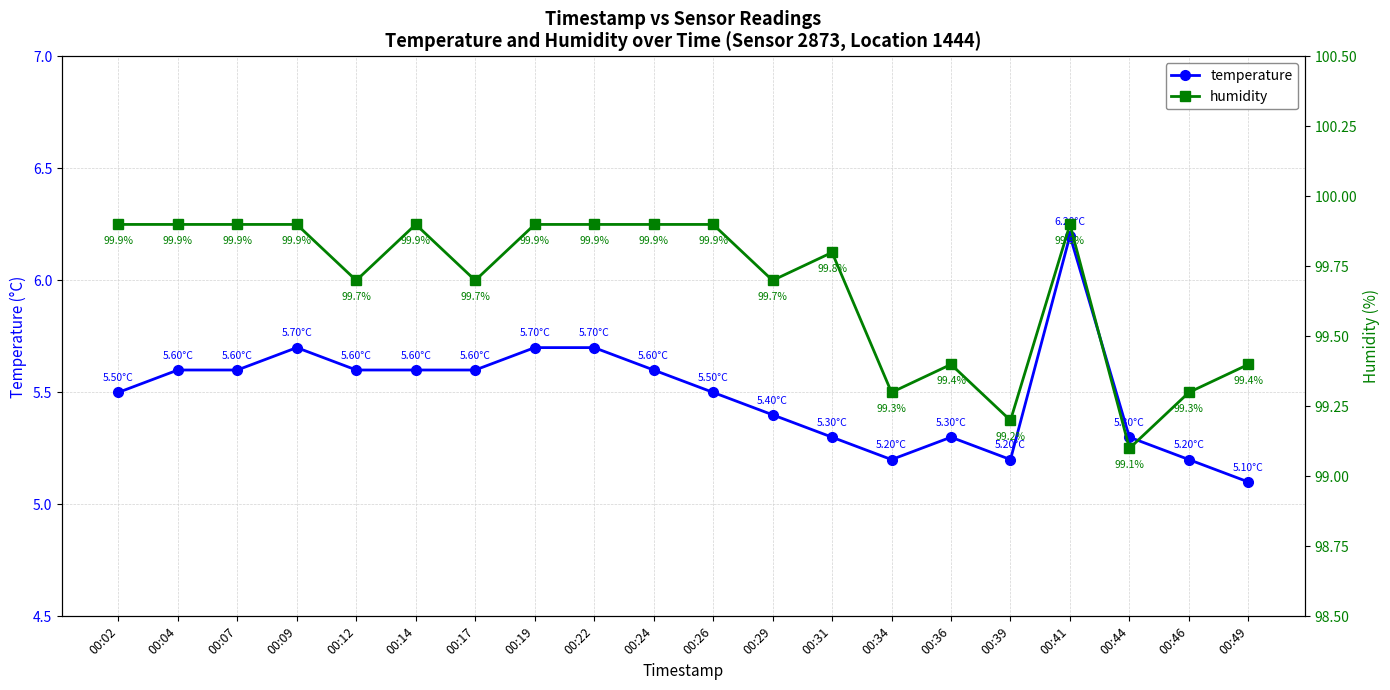

What is the difference between the humidity values at 00:12 and 00:39?

0.5